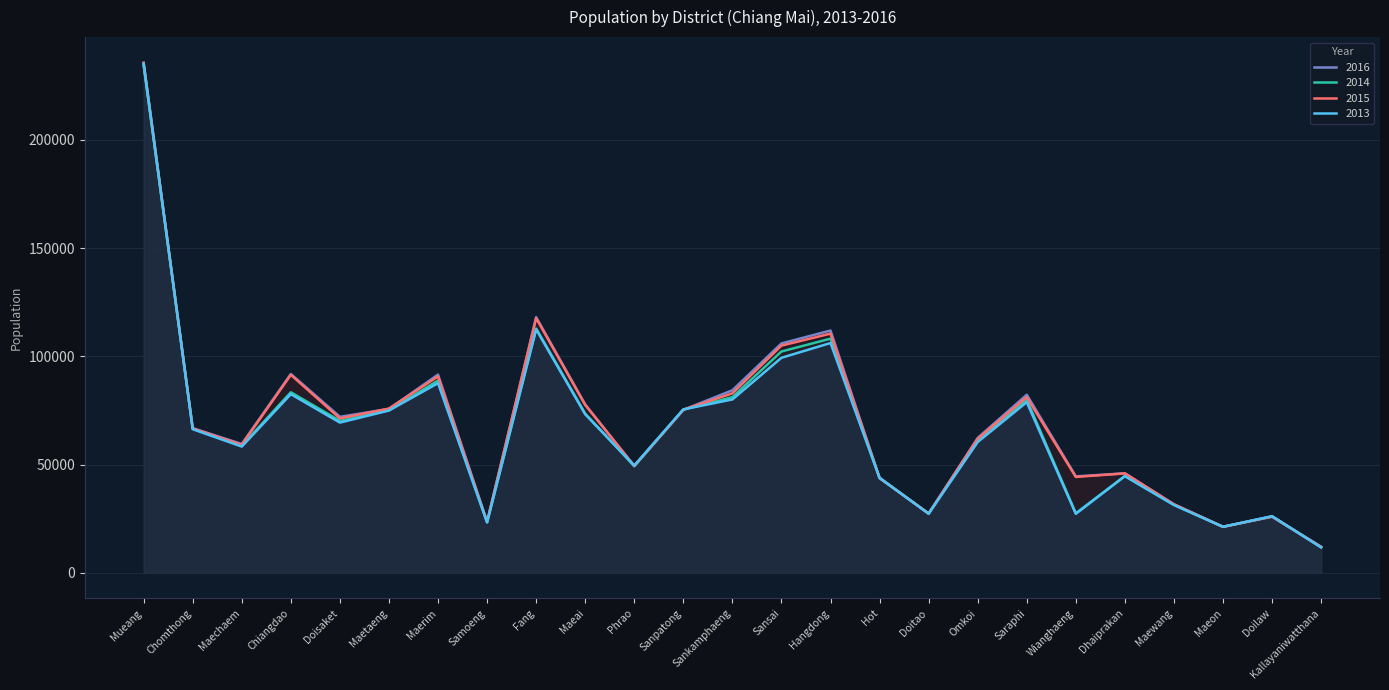

Which series has the widest spread of values?

2015